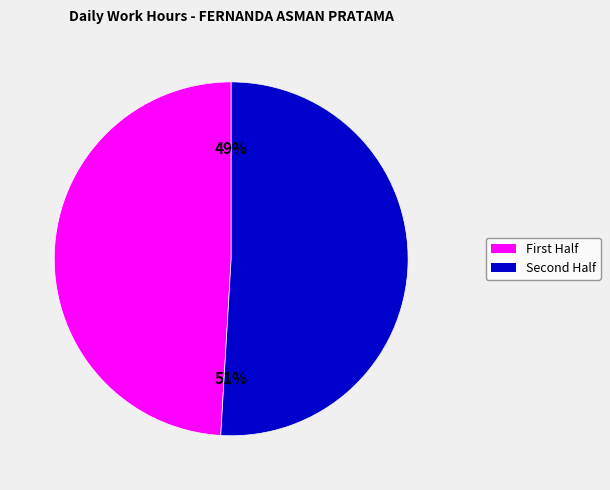

Is there any slice that represents more than half of the pie?

Yes